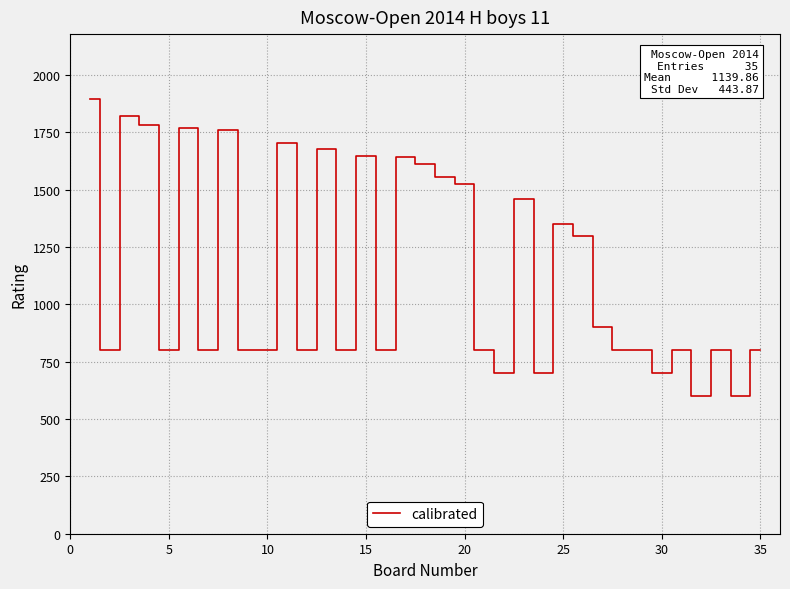

What is the smallest value displayed?

600